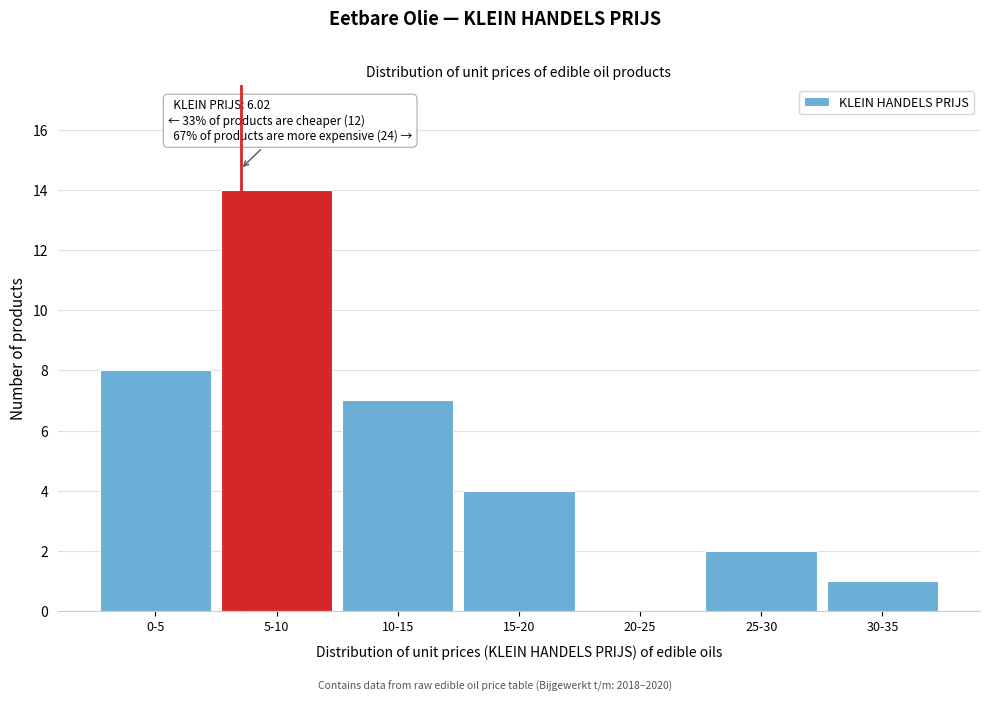

Reading left to right, list all the values displayed in this chart.

0-5=8	5-10=14	10-15=7	15-20=4	20-25=0	25-30=2	30-35=1